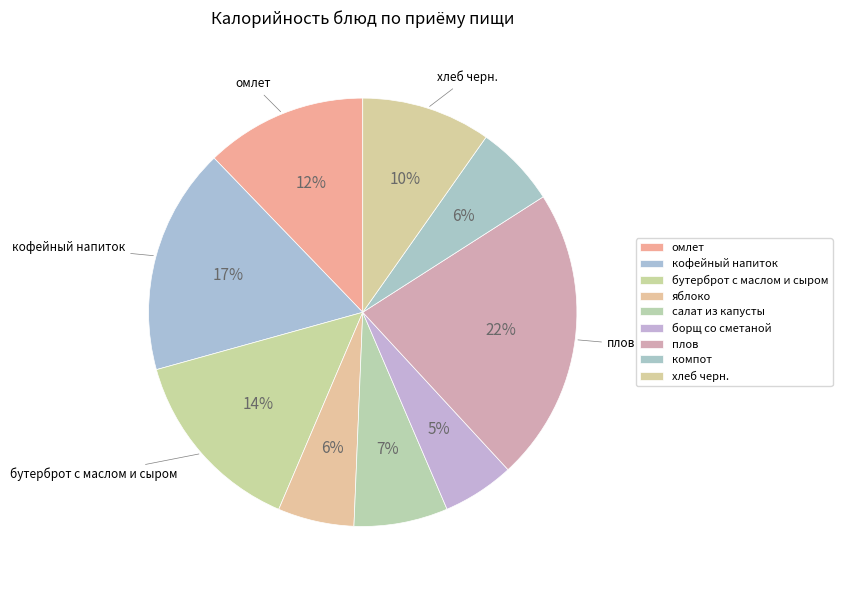

Which has a higher value, хлеб черн. or плов?

плов